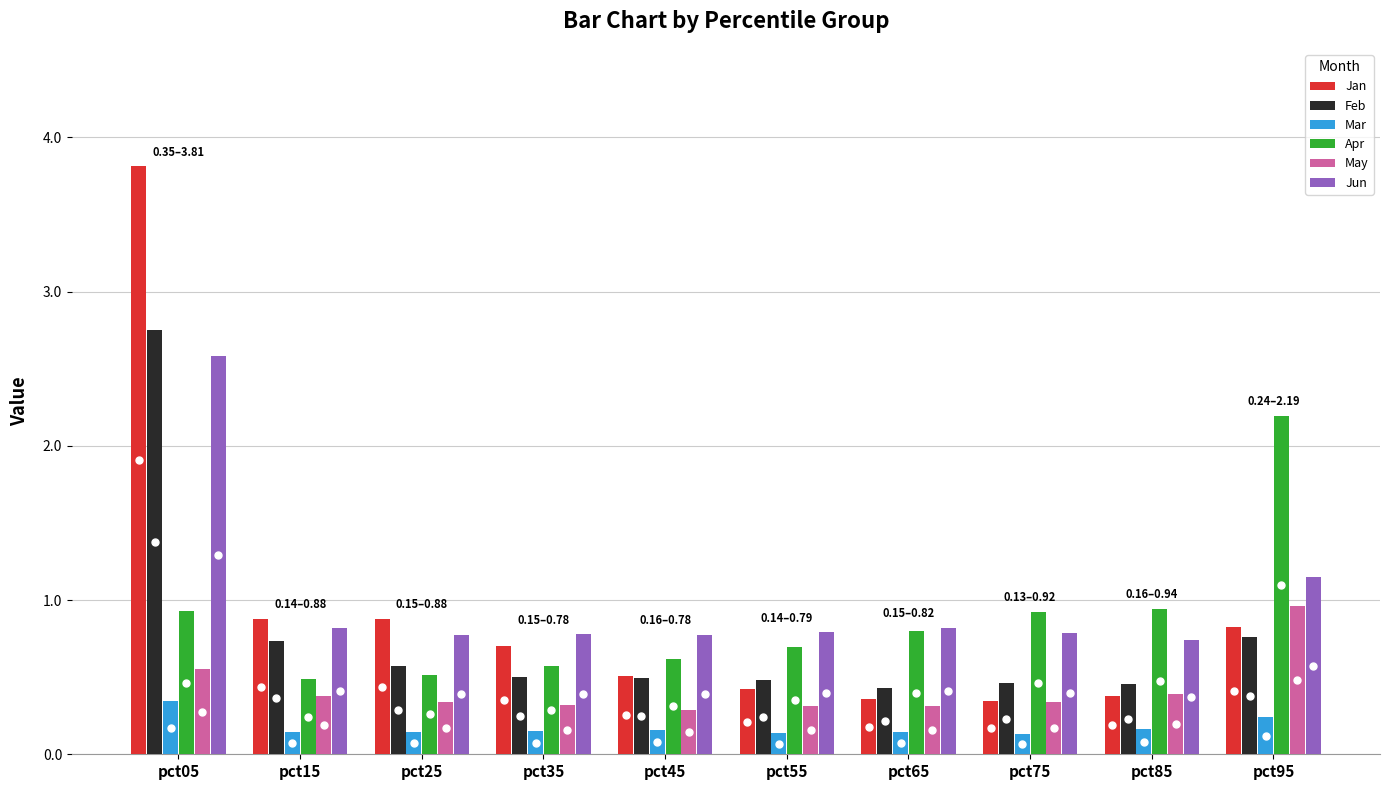

What is the difference between the Jun values at pct15 and pct05?

1.8